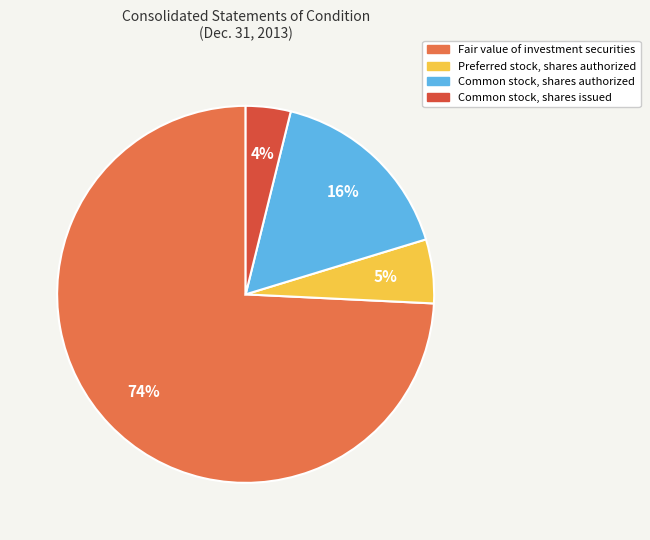

Do Preferred stock, shares authorized and Common stock, shares authorized together represent more than half of the pie?

No